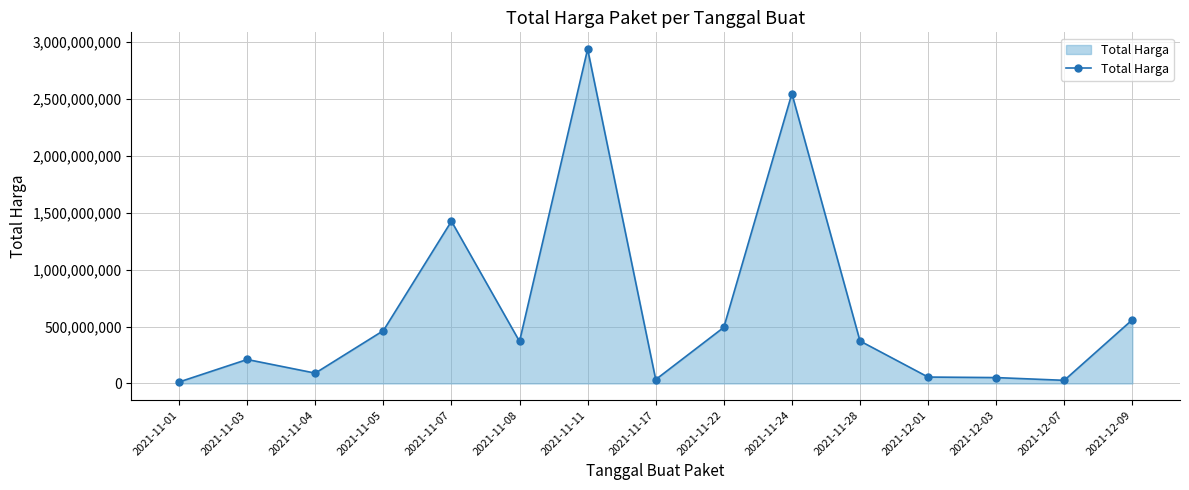

What is the difference between the maximum and minimum values?

2926045740